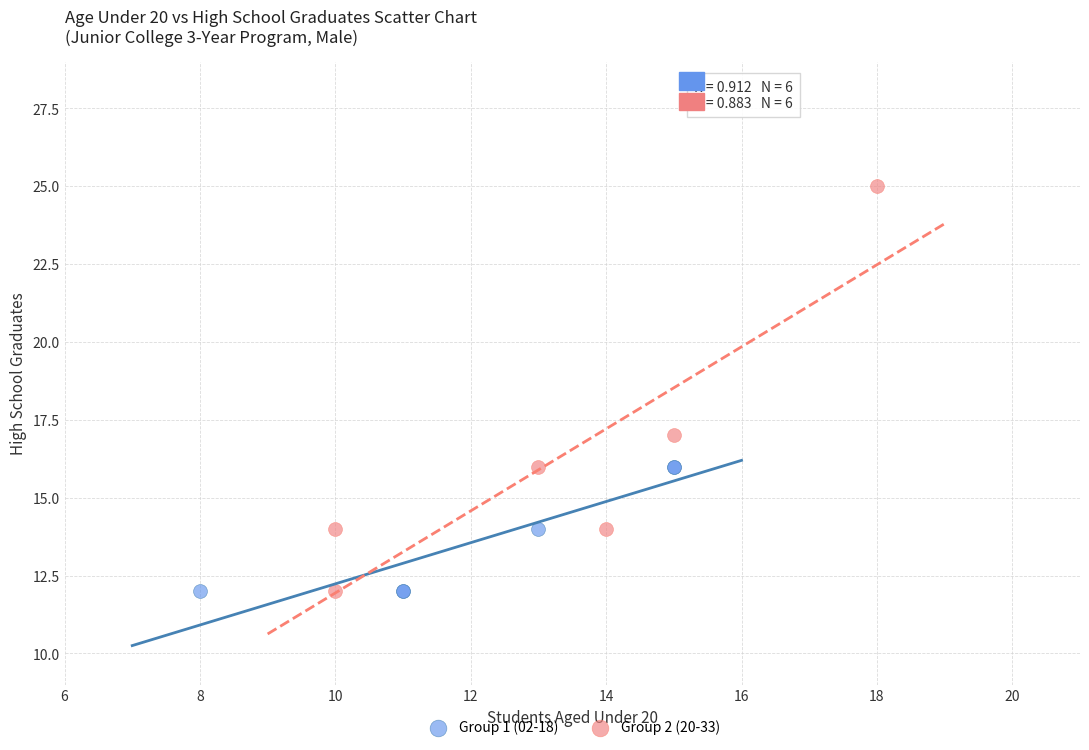

Which series reaches the maximum Y coordinate?

Group 2 (20-33)